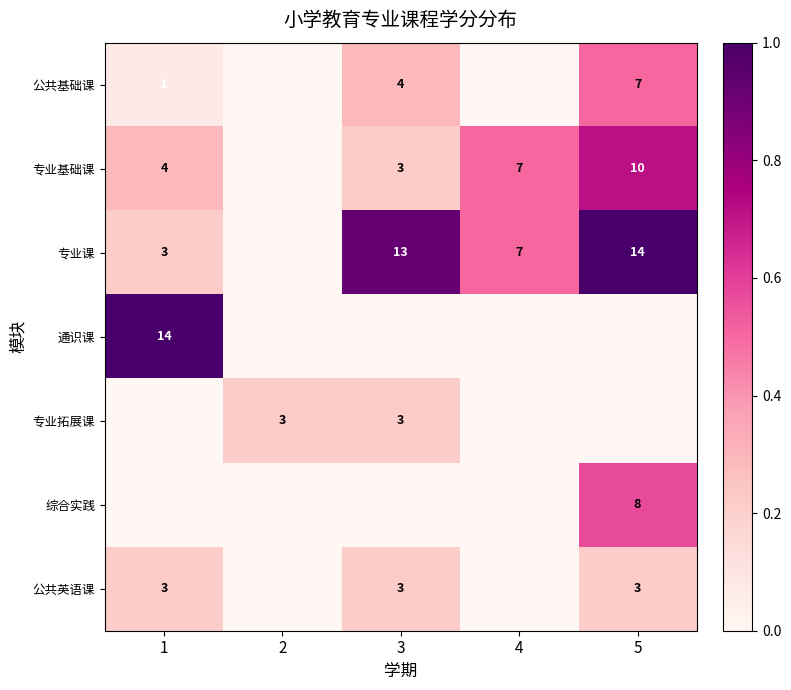

The value of 公共英语课 at 1 is 3. True or false?

True